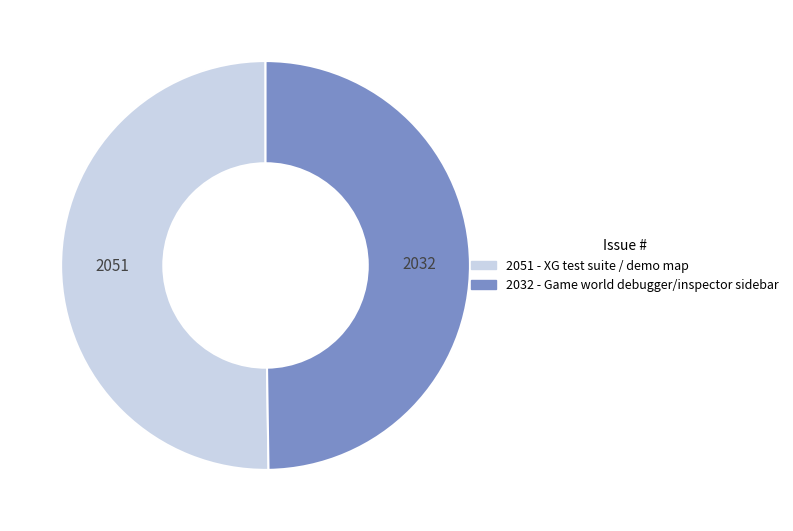

Is it true that 2032 - Game world debugger/inspector sidebar is 61% of the pie?

False